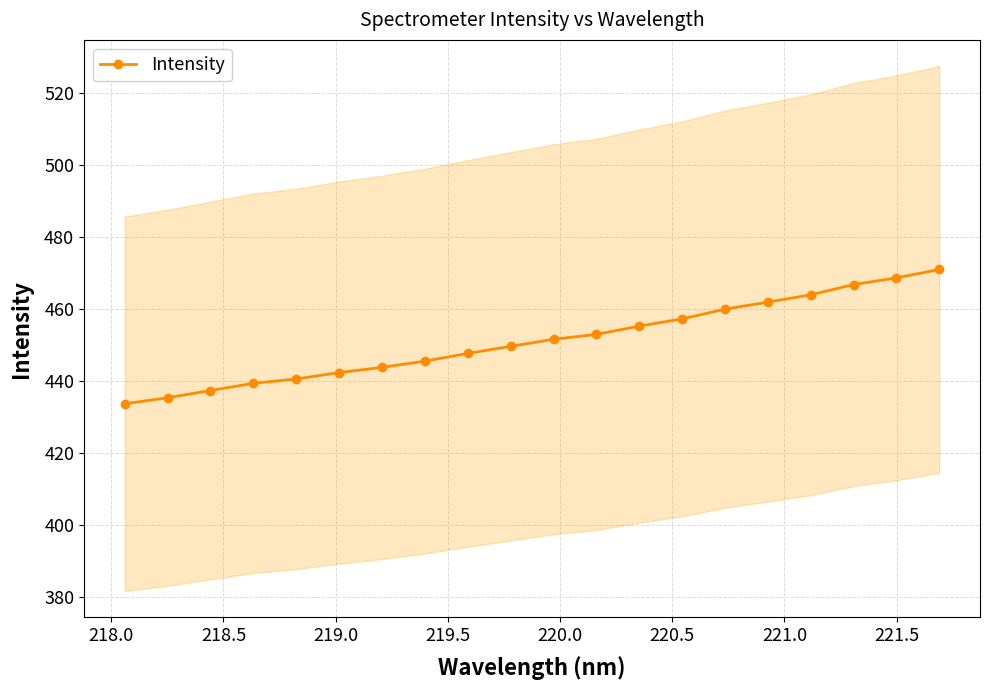

How many data points does each series have?

20